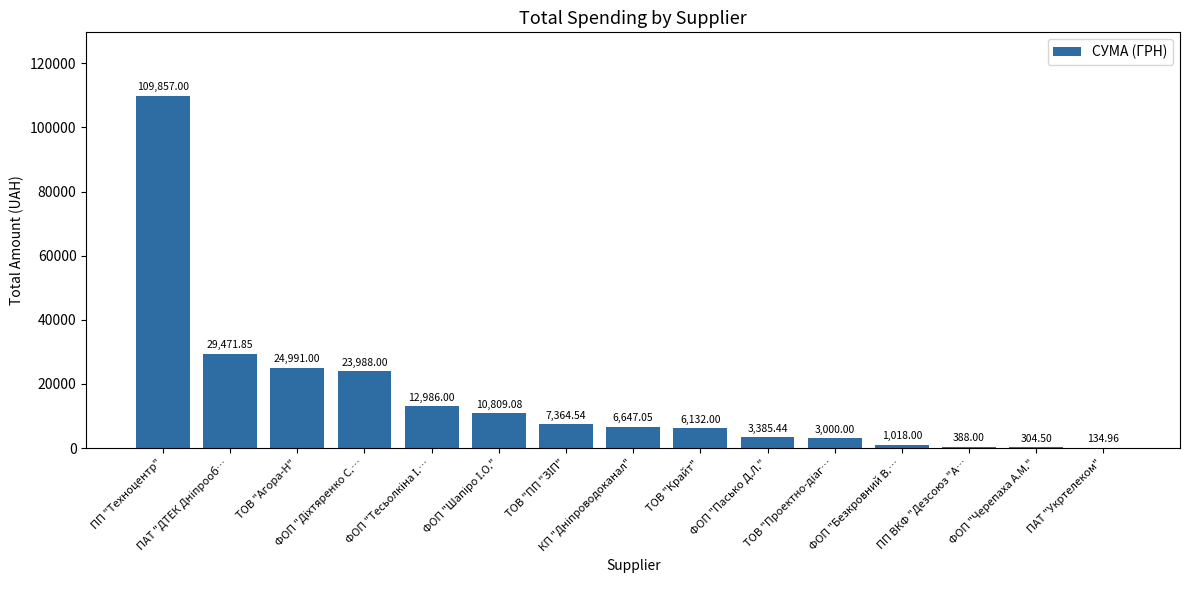

The chart shows a value of 36900.6 at ТОВ "Агора-Н". True or false?

False